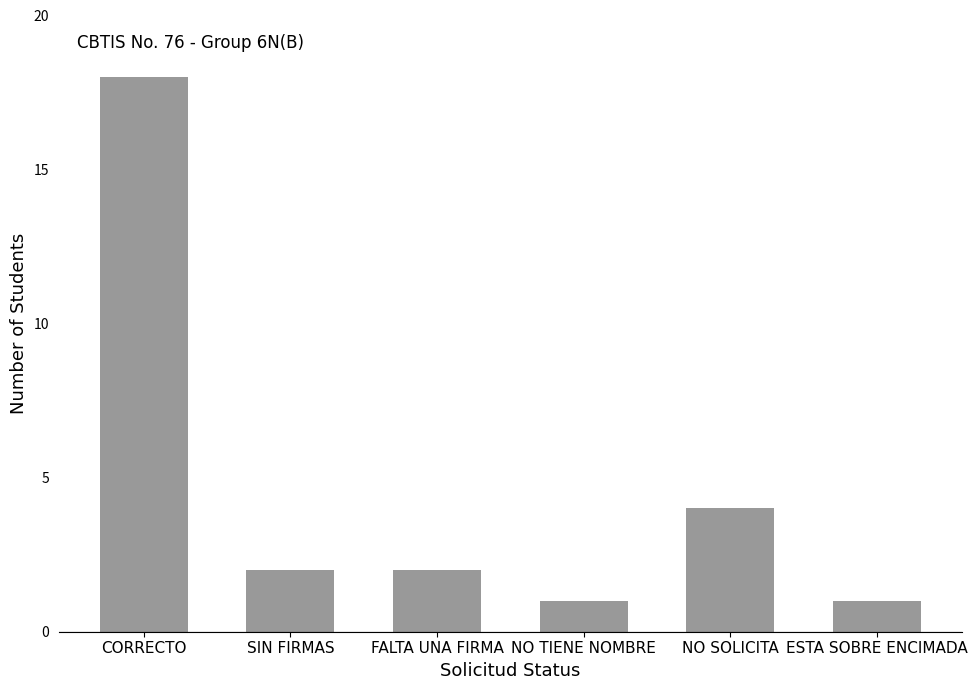

What is the greatest value displayed?

18